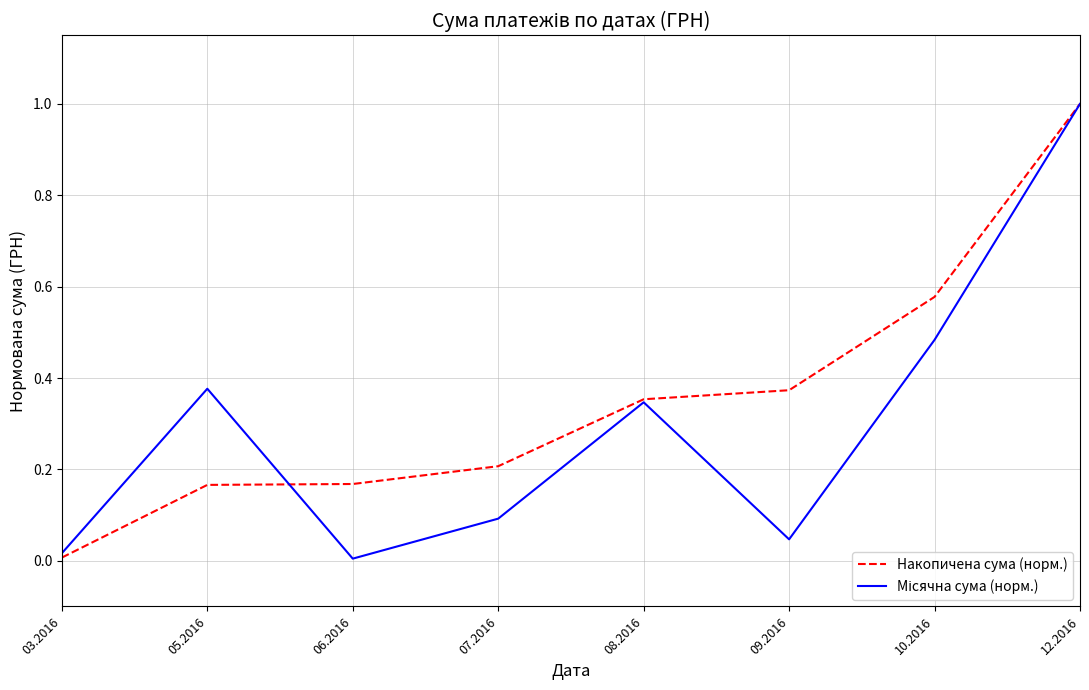

At which category is the sum across all series the highest?

12.2016